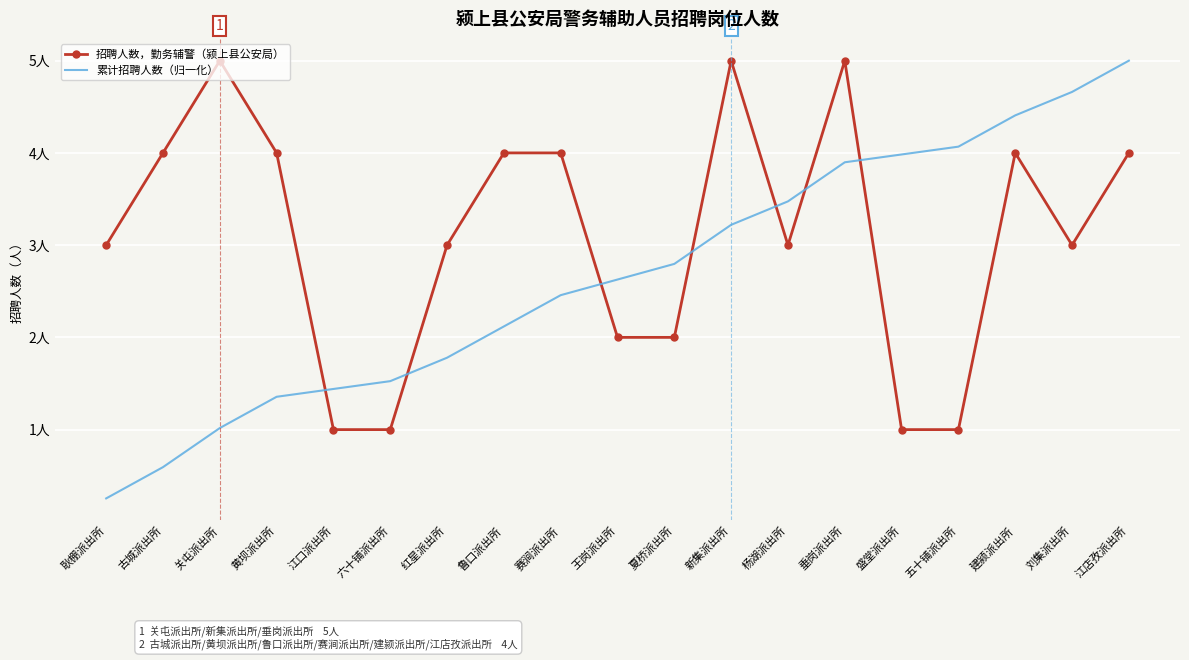

List the labels in order of 累计招聘人数（归一化） value, largest first.

江店孜派出所, 刘集派出所, 建颍派出所, 五十铺派出所, 盛堂派出所, 垂岗派出所, 杨湖派出所, 新集派出所, 夏桥派出所, 王岗派出所, 赛涧派出所, 鲁口派出所, 红星派出所, 六十铺派出所, 江口派出所, 黄坝派出所, 关屯派出所, 古城派出所, 耿棚派出所